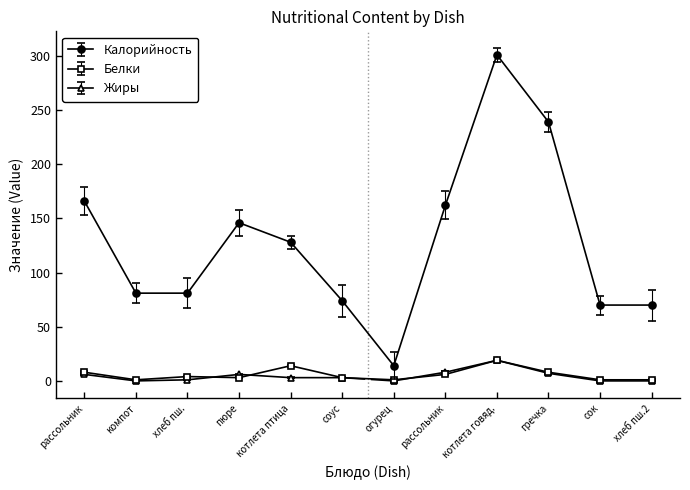

What are all the series names shown in the legend?

Калорийность, Белки, Жиры